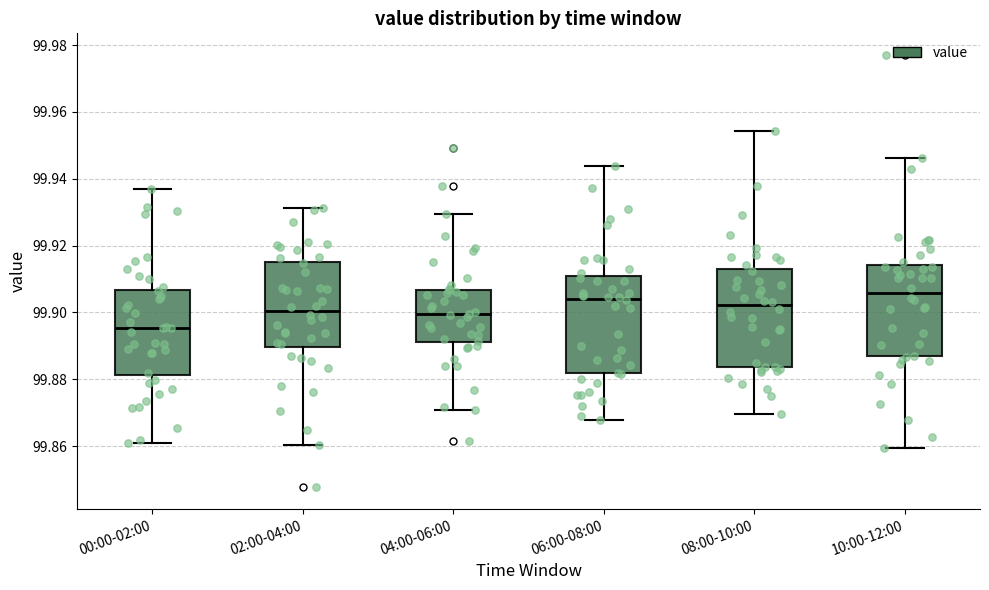

Where does the upper whisker of the box for 02:00-04:00 end on the y-axis? The values are not printed on the chart, so give them approximately, as read against the axis.

99.932